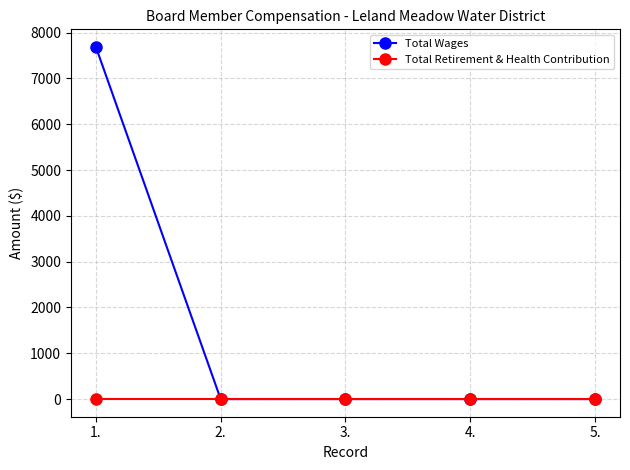

What is the label of the 5th point from the right?

1.